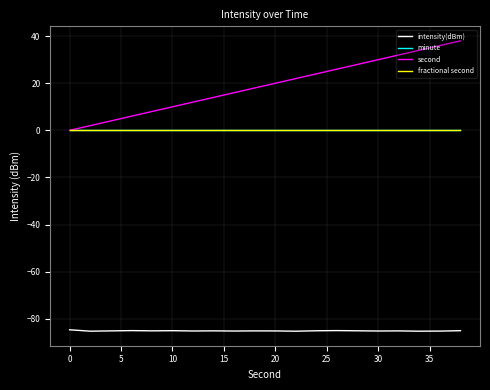

Is this an area chart (filled region under the line)?

No